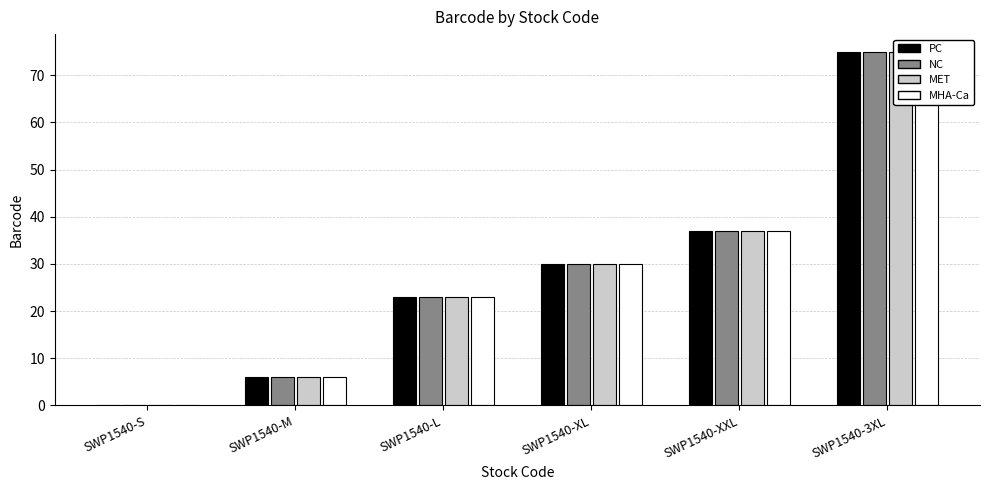

Reading left to right, list all the values displayed in this chart.

PC: 0	6	23	30	37	75
NC: 0	6	23	30	37	75
MET: 0	6	23	30	37	75
MHA-Ca: 0	6	23	30	37	75